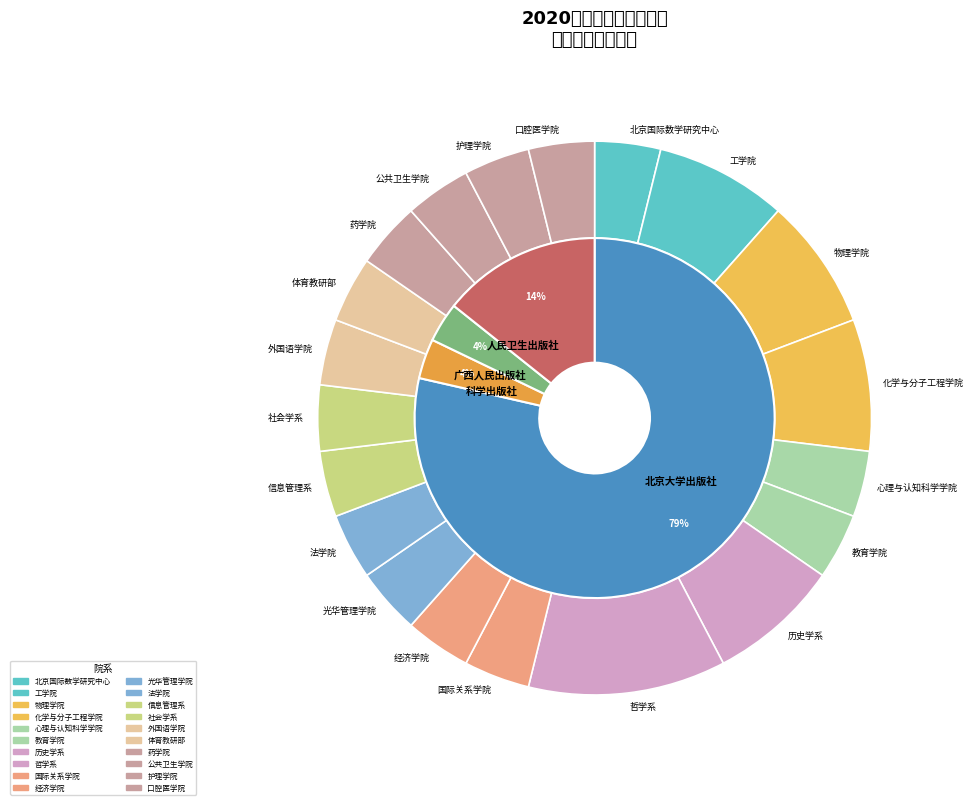

Combined, what portion of the pie is 法学院 and 物理学院?

11.5%